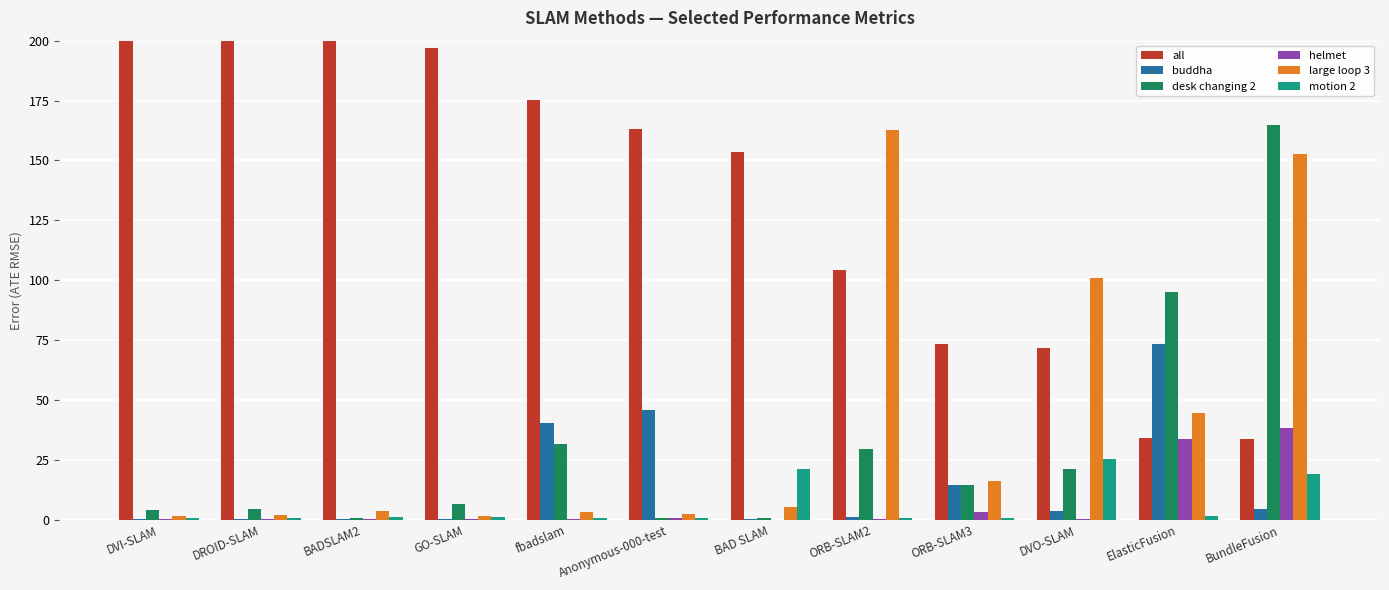

Between BAD SLAM and ORB-SLAM2, which series saw the biggest shift?

large loop 3